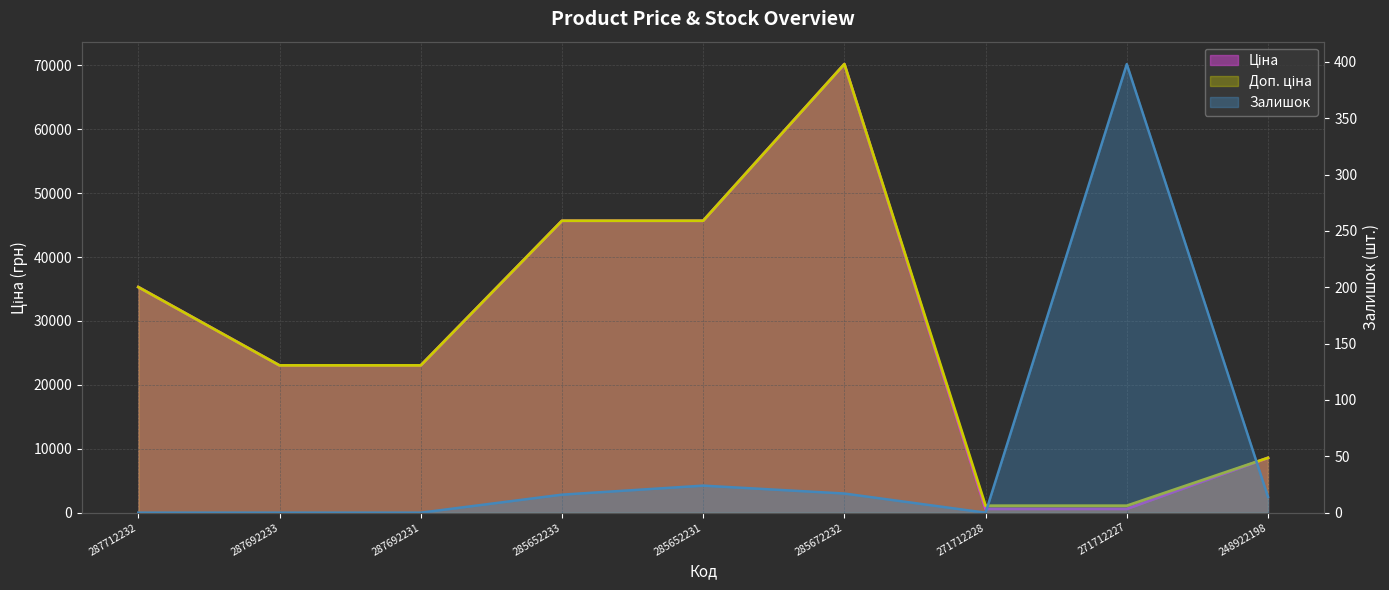

Where does the Ціна series first go above 23040?

287712232